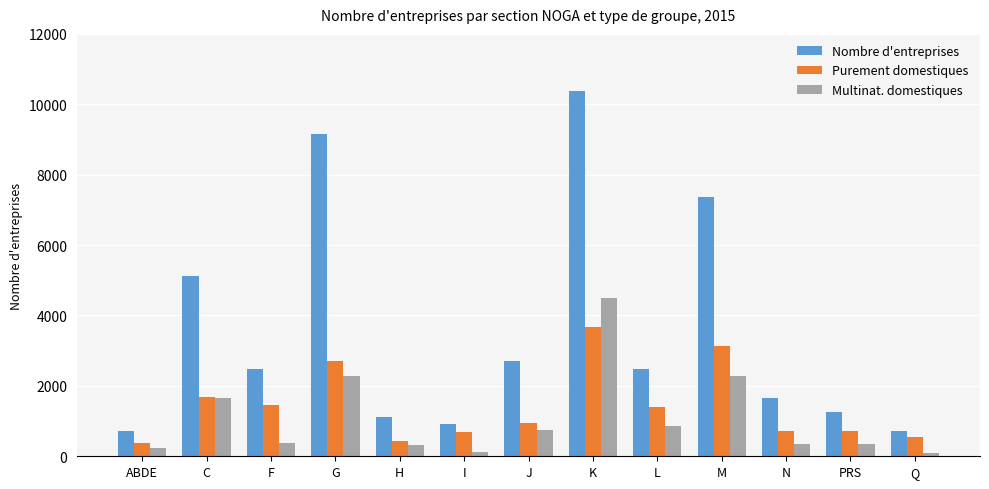

What is the greatest value displayed?

10366